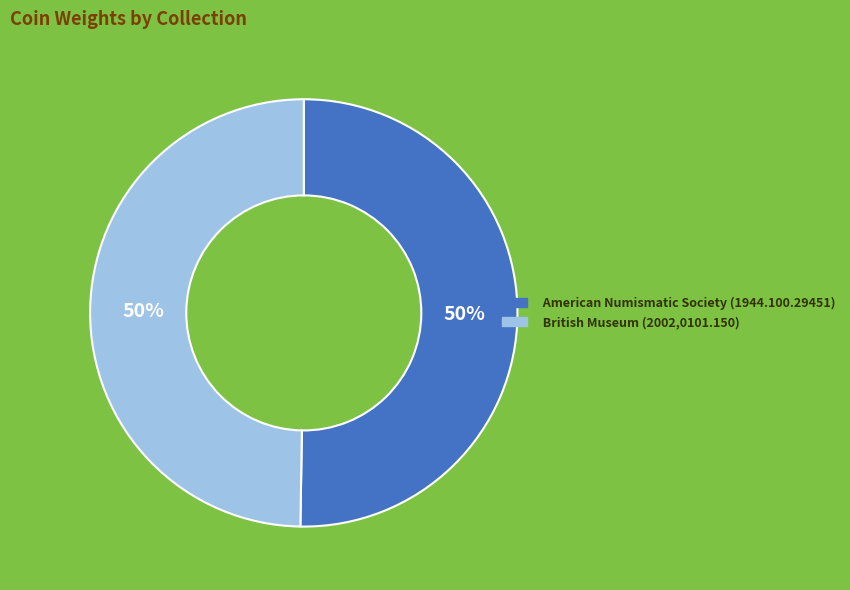

To the nearest percent, what portion does British Museum (2002,0101.150) represent?

50%